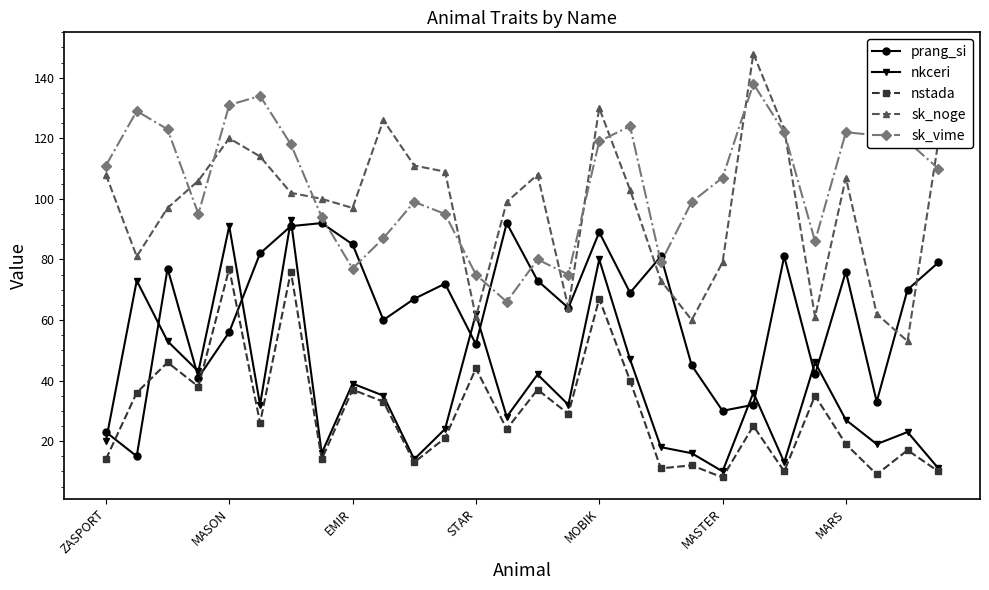

Does the chart display data point markers on the line(s)?

Yes